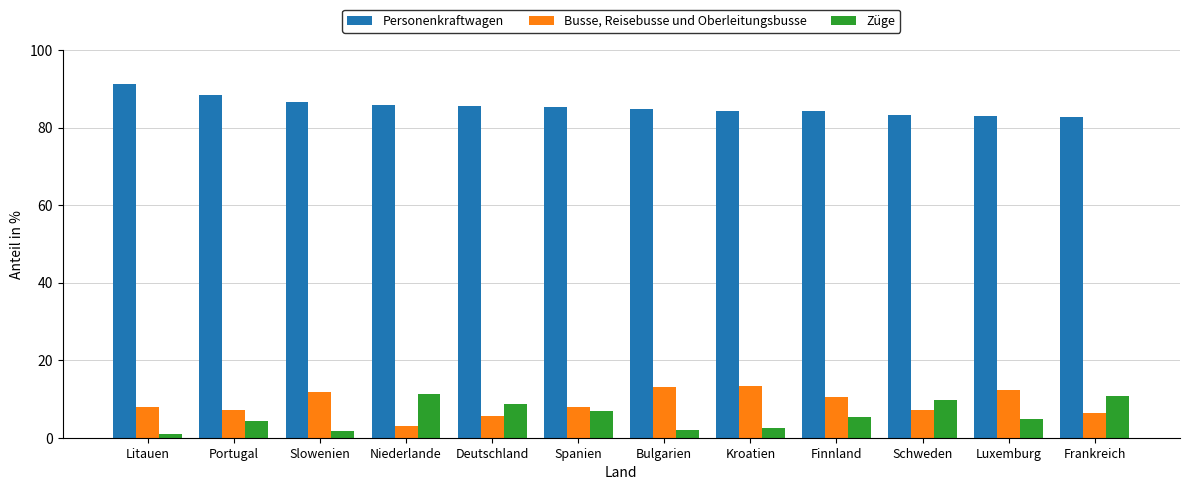

What is the sum of all Züge values?

69.1